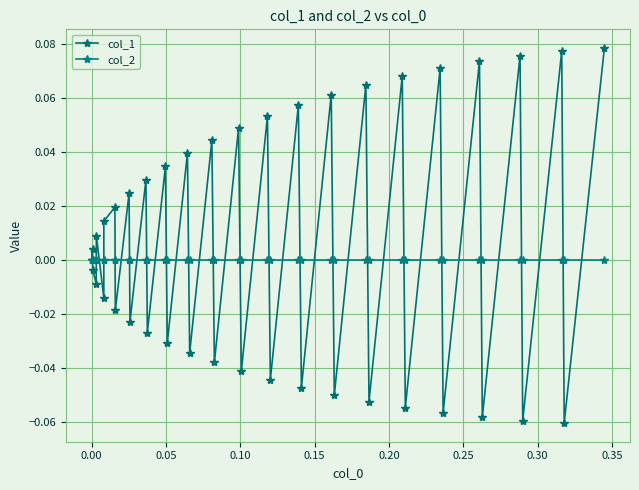

What is the minimum value shown in the chart?

-0.1